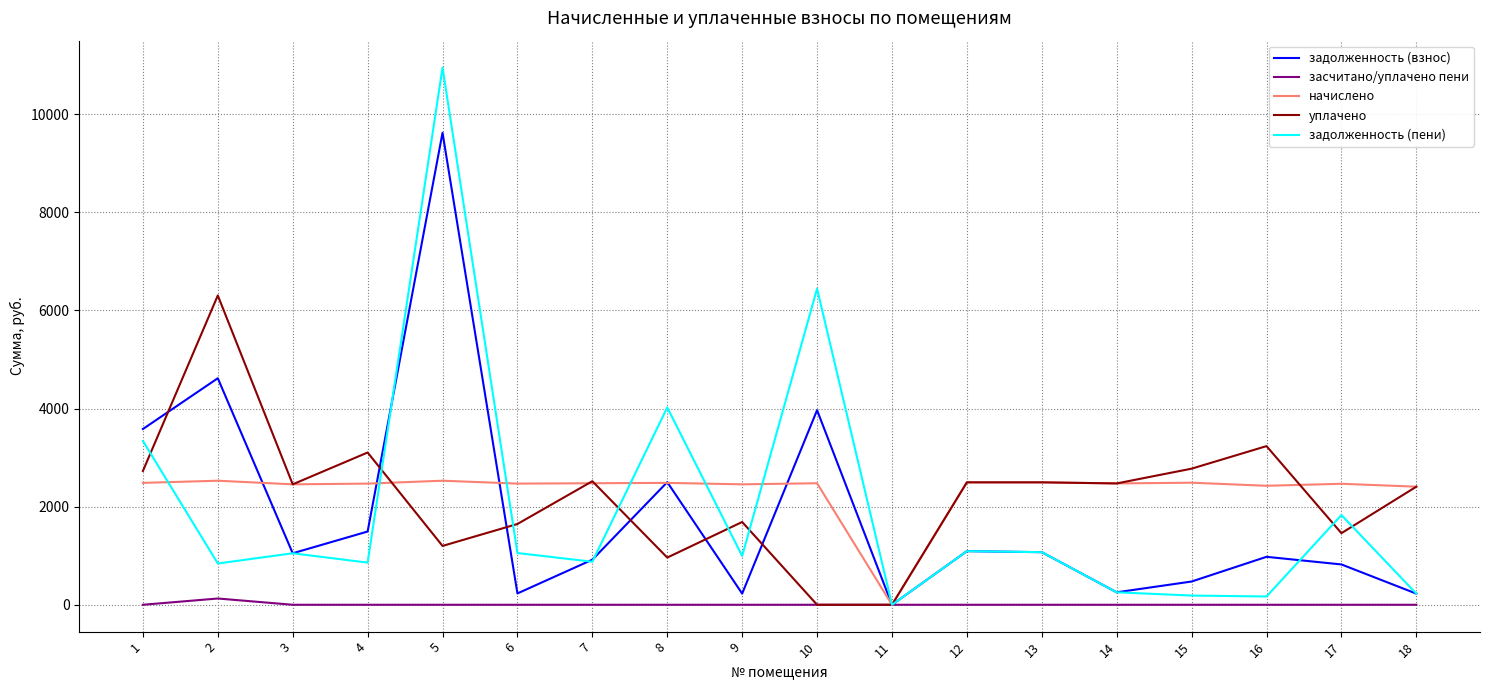

What is the sum of all задолженность (взнос) values?

33134.2